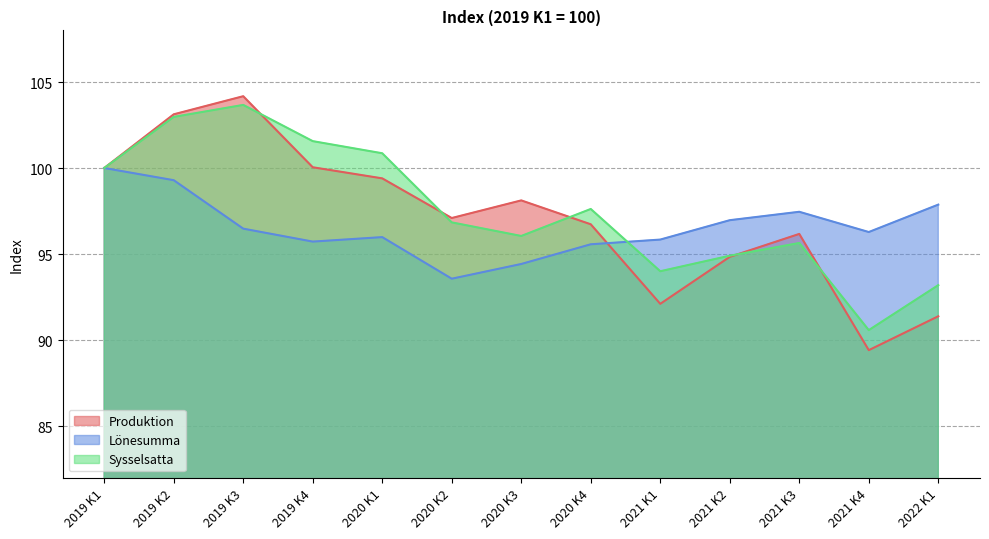

What is the highest value of the Produktion series?

104.2